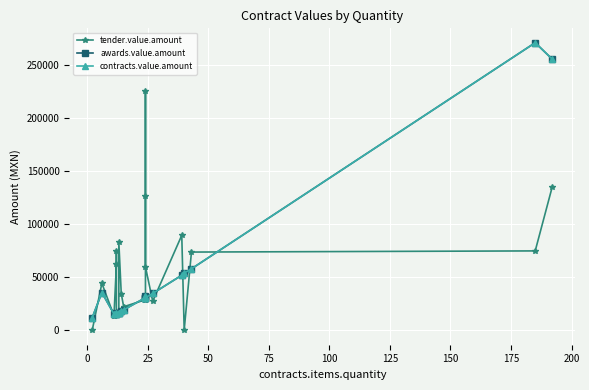

Reading left to right, extract all data points from this chart.

tender.value.amount: 0.0	44370.0	13780.8	62222.4	74796.7	15119.5	16214.8	83523.0	34648.5	22274.0	28884.0	126563.5	225717.0	59872.7	27428.3	89664.3	388.6	73857.8	74943.8	135077.4
awards.value.amount: 11890.0	35670.0	15312.0	16704.0	15468.6	15403.9	16757.8	16757.6	18046.7	19335.7	30807.7	32394.7	30807.7	30807.7	34804.3	51990.7	54056.0	58040.4	271368.1	255954.3
contracts.value.amount: 11890.0	35670.0	15312.0	16704.0	15468.6	15403.9	16757.8	16757.6	18046.7	19335.7	30807.7	32394.7	30807.7	30807.7	34804.3	51990.7	54056.0	58040.4	271368.1	255954.3